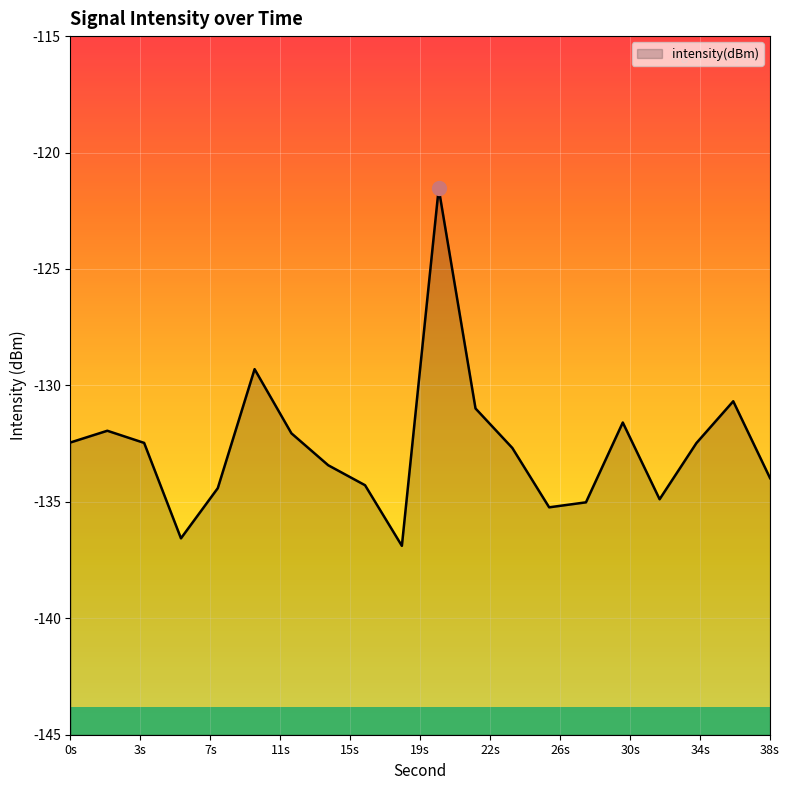

What value does the data have at 12?

-132.1